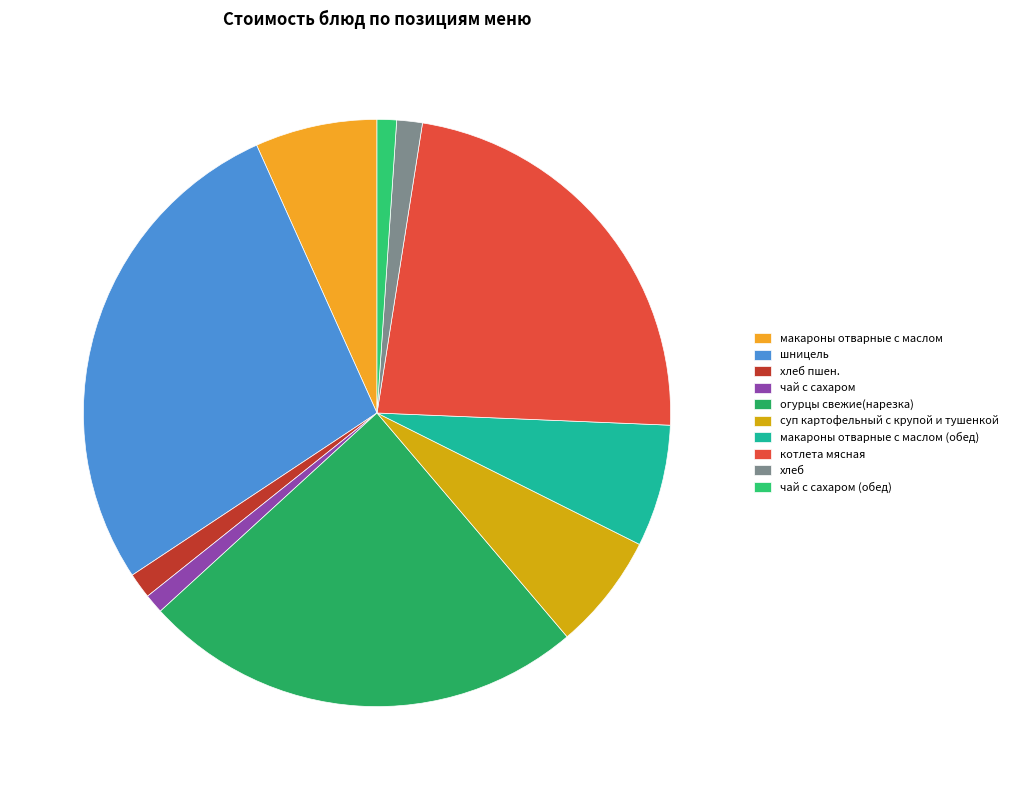

How many slices are in this pie chart?

10